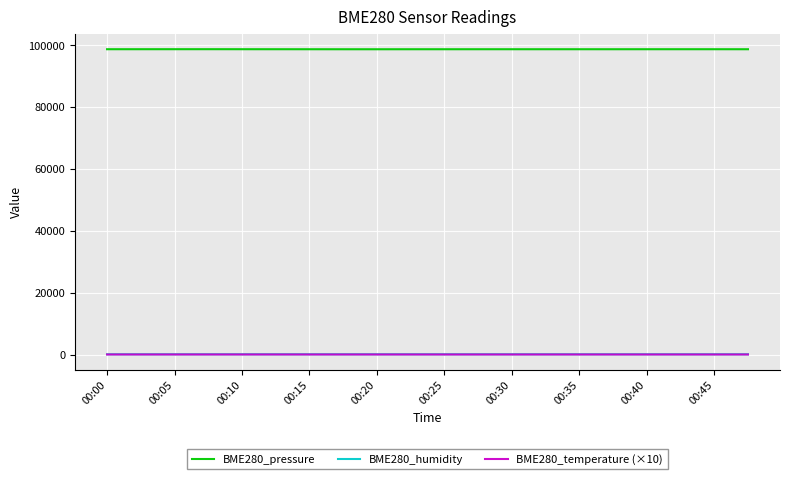

True or false: BME280_humidity and BME280_pressure intersect in this chart.

False